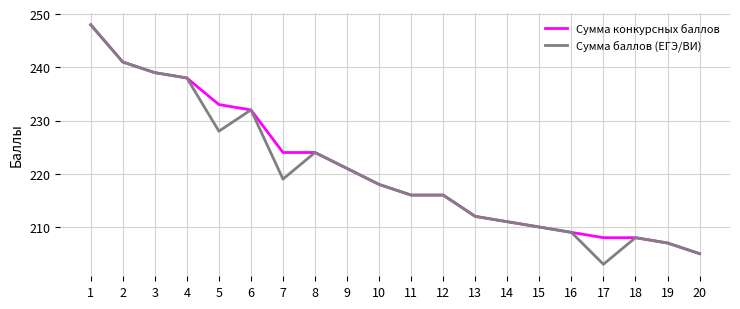

Which label corresponds to the largest value in the chart?

1